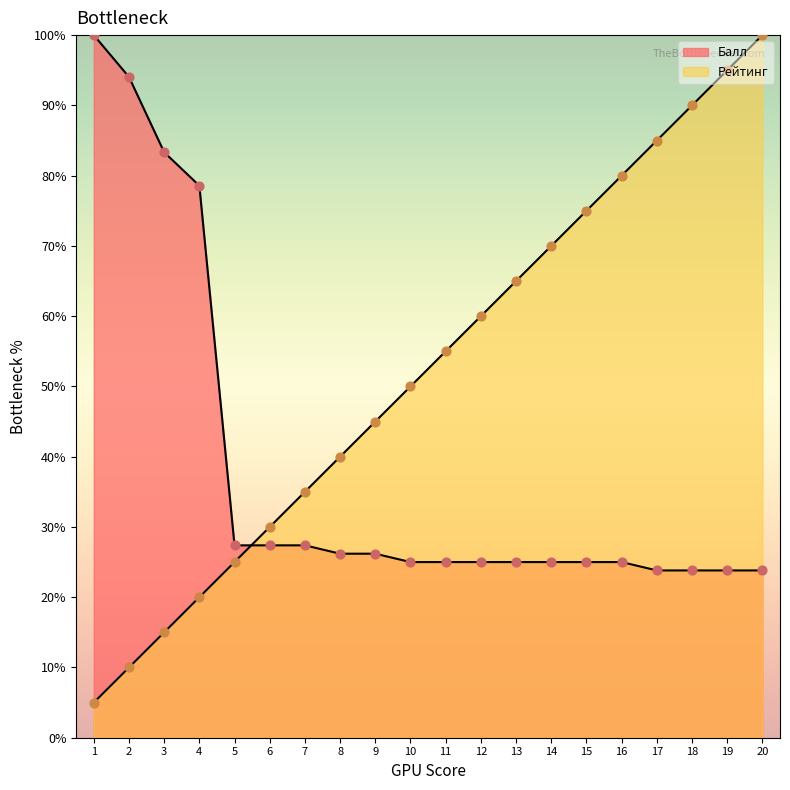

What are all the series names shown in the legend?

Балл, Рейтинг